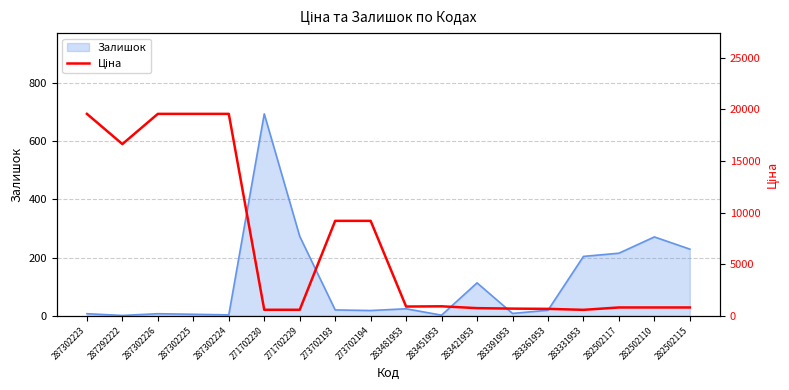

Is it true that Залишок equals 229 at 282502115?

True